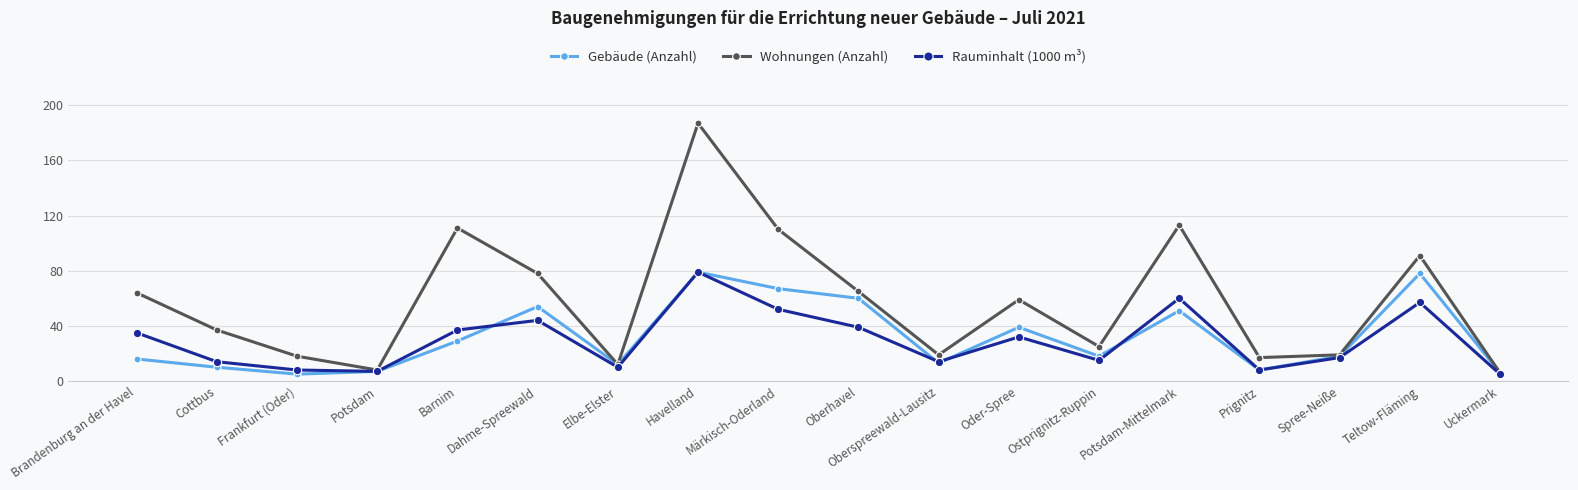

What is the spread (max minus min) of values at Barnim?

82